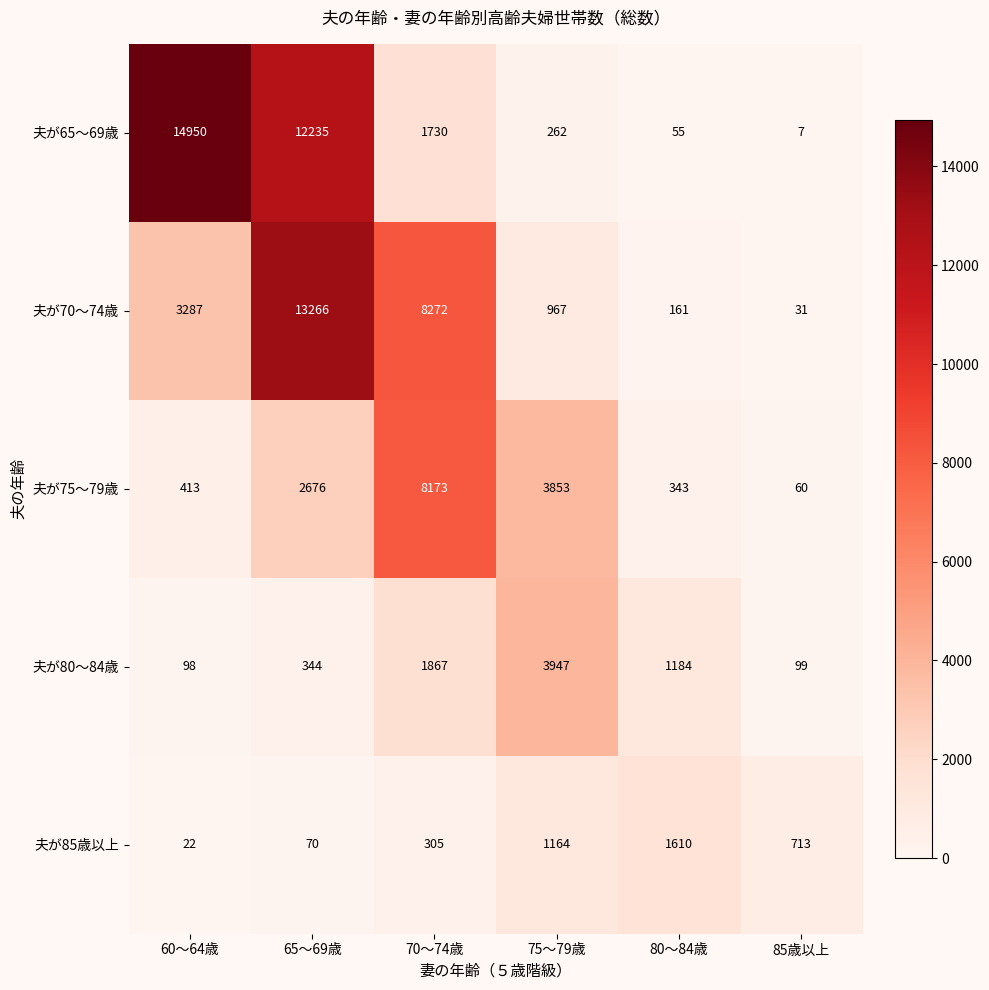

Rank the series by their maximum value, from lowest to highest.

夫が85歳以上, 夫が80～84歳, 夫が75～79歳, 夫が70～74歳, 夫が65～69歳